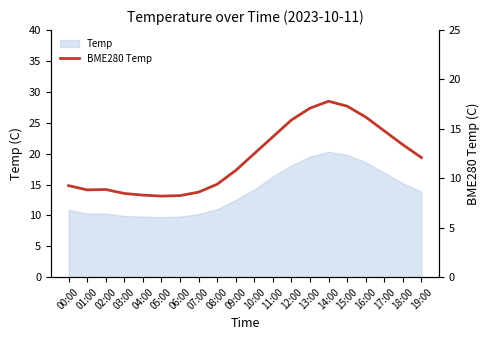

True or false: the data shows 8.2 at 05:00.

True